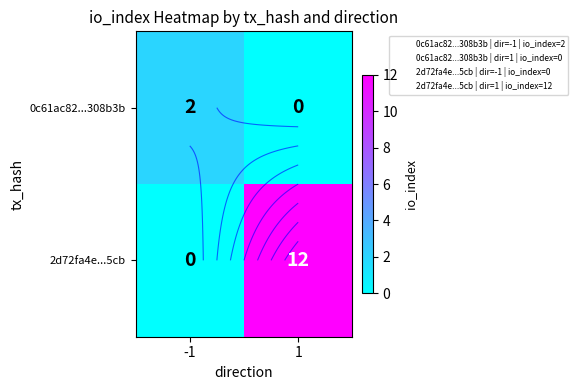

How many values in the 2d72fa4e...5cb series are below 12?

1